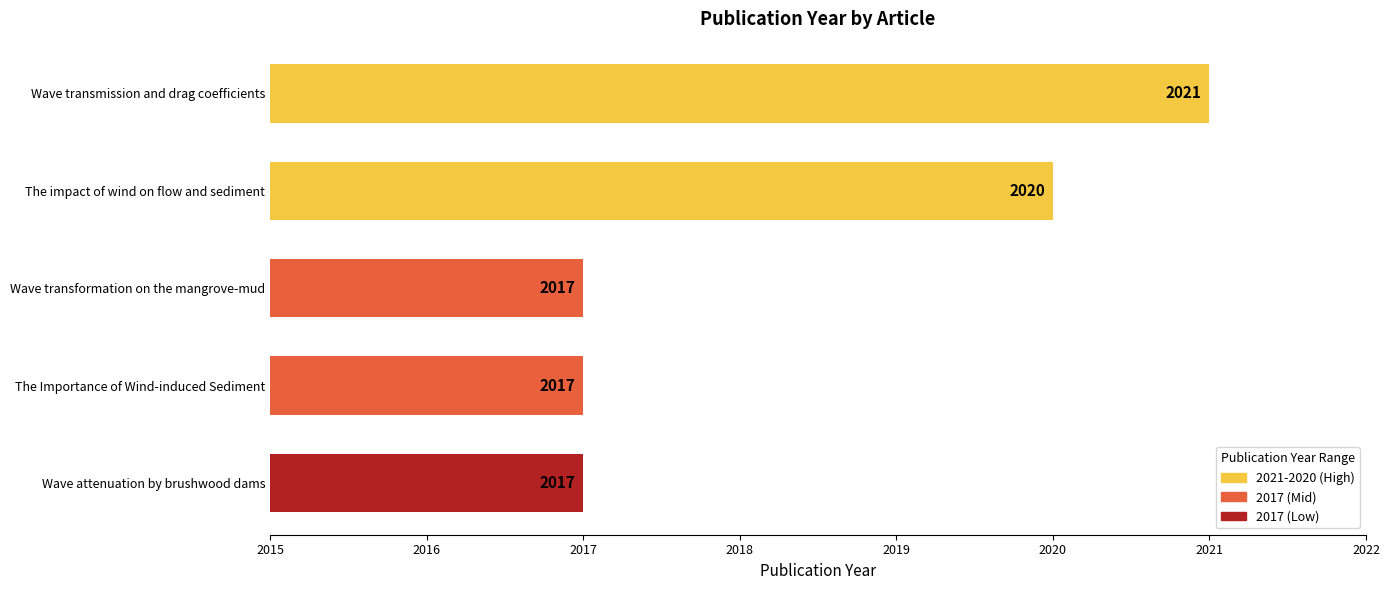

The chart shows a value of 2017 at Wave attenuation by brushwood dams. True or false?

True